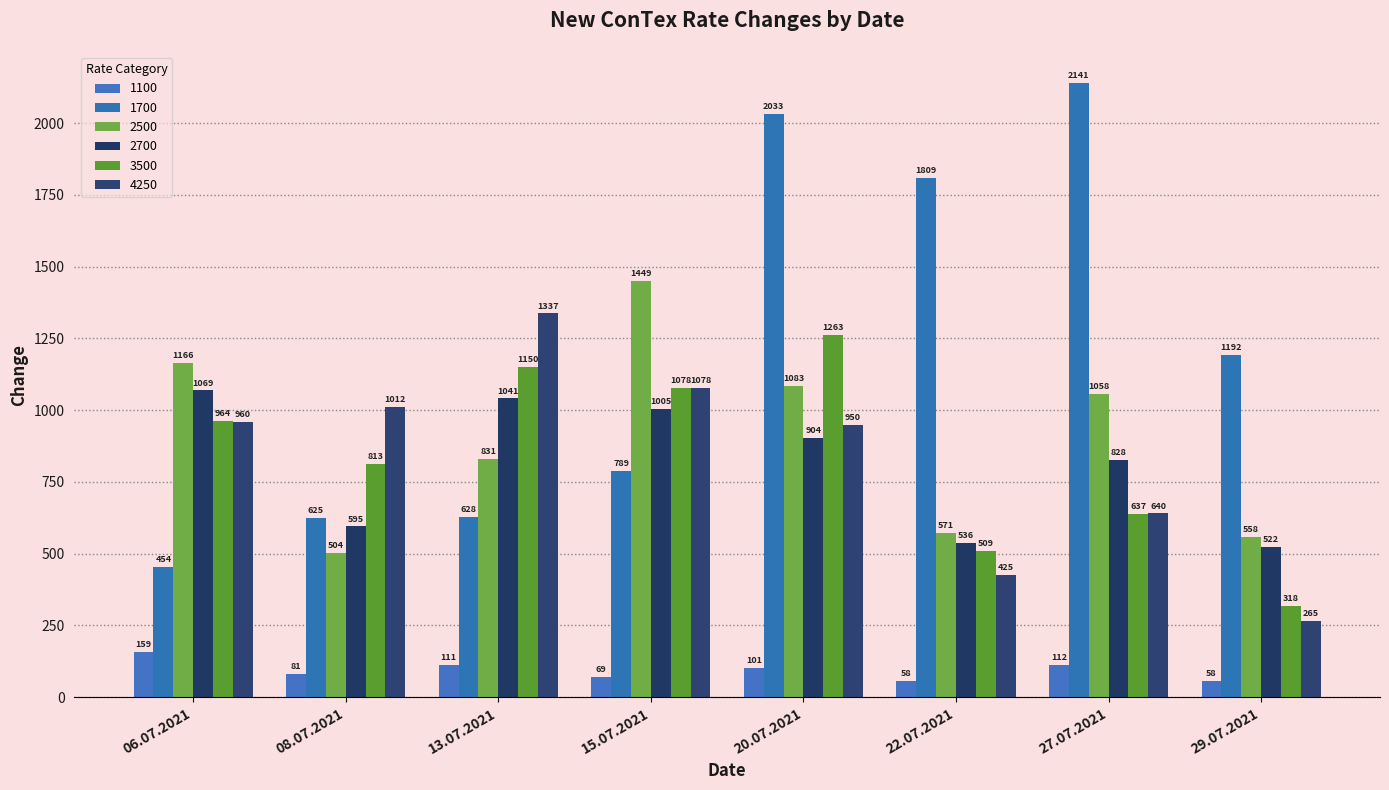

Which category has the lowest value in the 2700 series?

29.07.2021